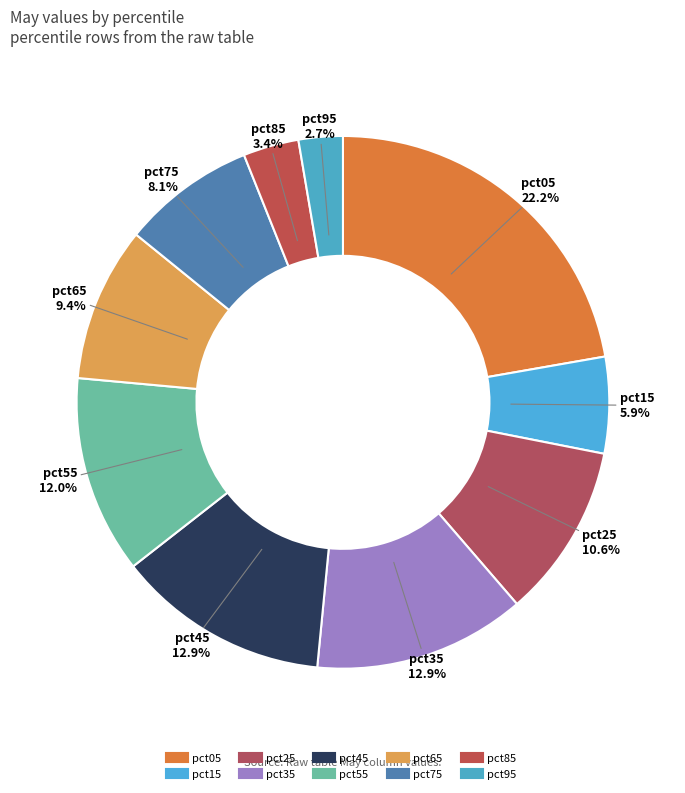

The pct85 slice represents 16% of the pie. True or false?

False